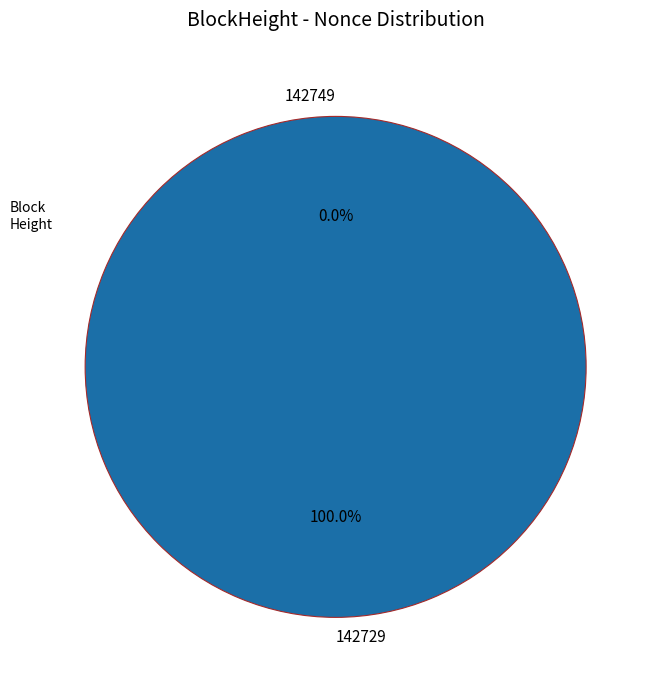

What percentage is the 142729 slice, to the nearest percent?

100%